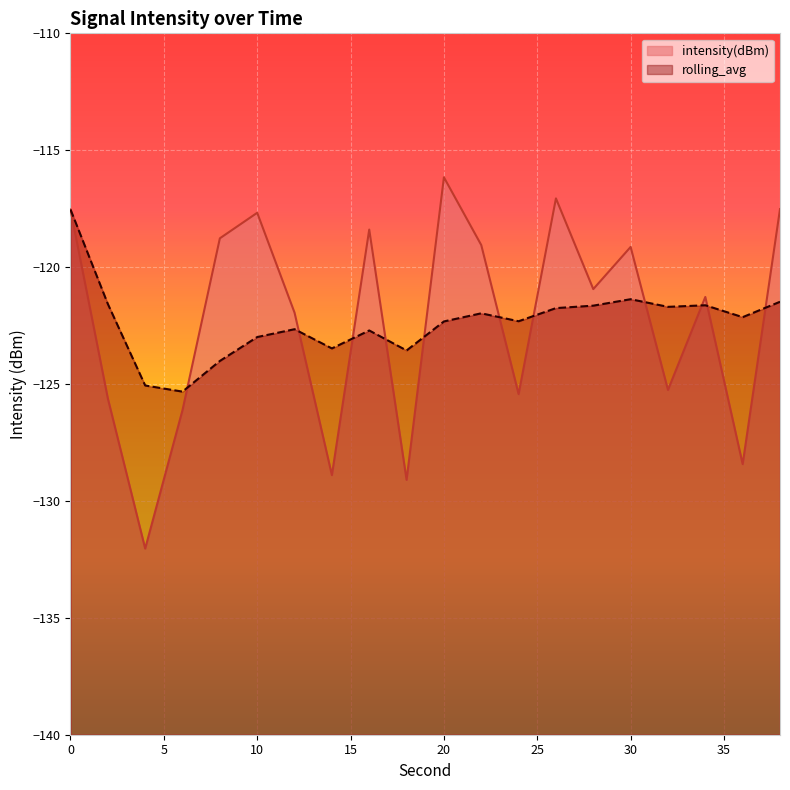

How many lines are shown in the chart?

2